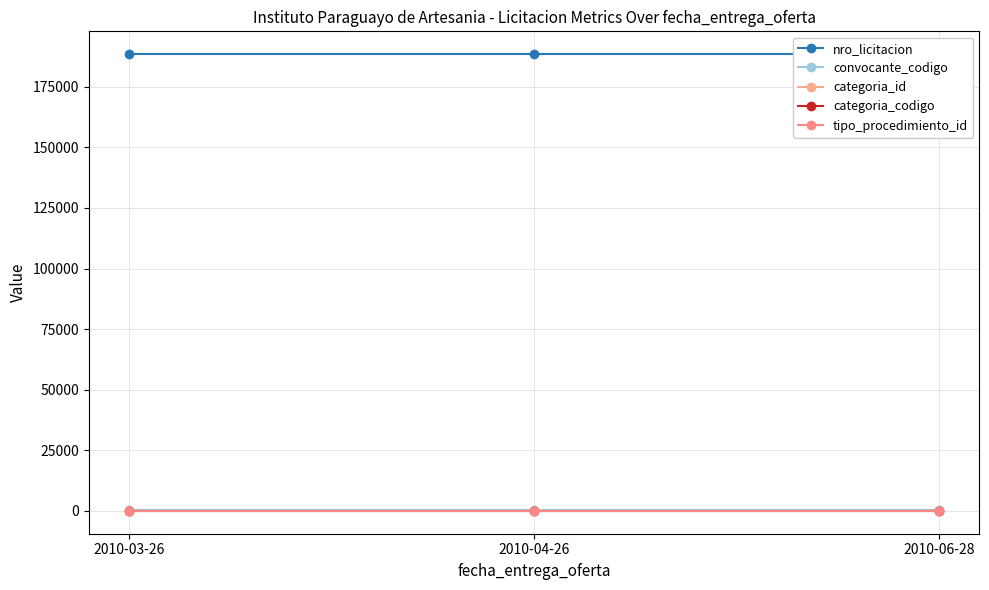

How many lines are shown in the chart?

5